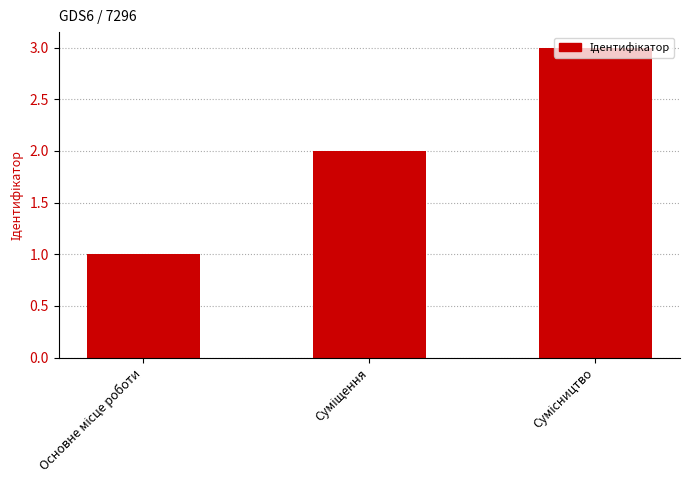

What is the sum of all values?

6